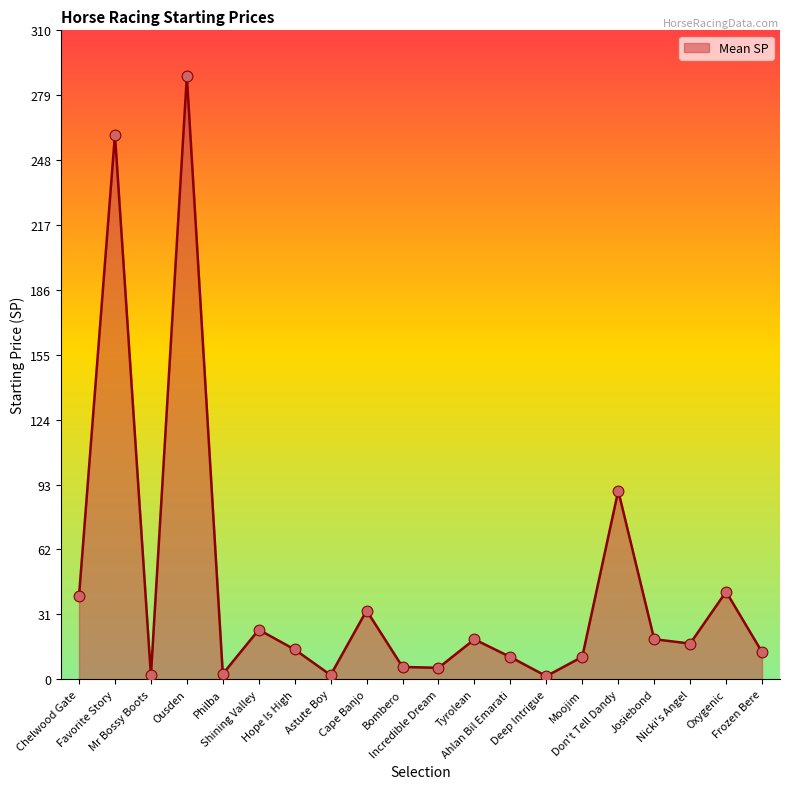

What is the change in value from Hope Is High to Nicki's Angel?

+2.8